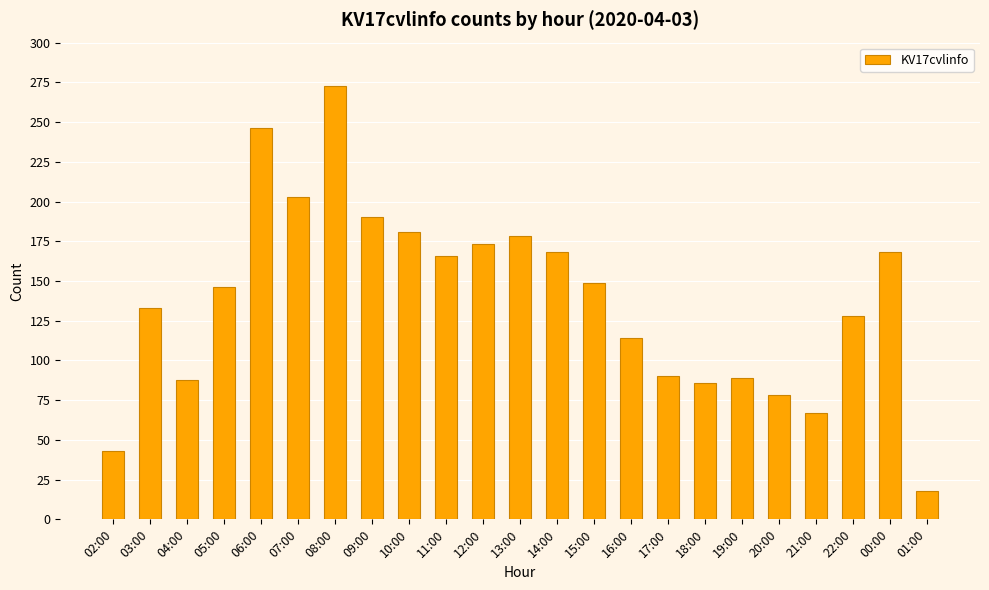

What is the minimum value shown in the chart?

18